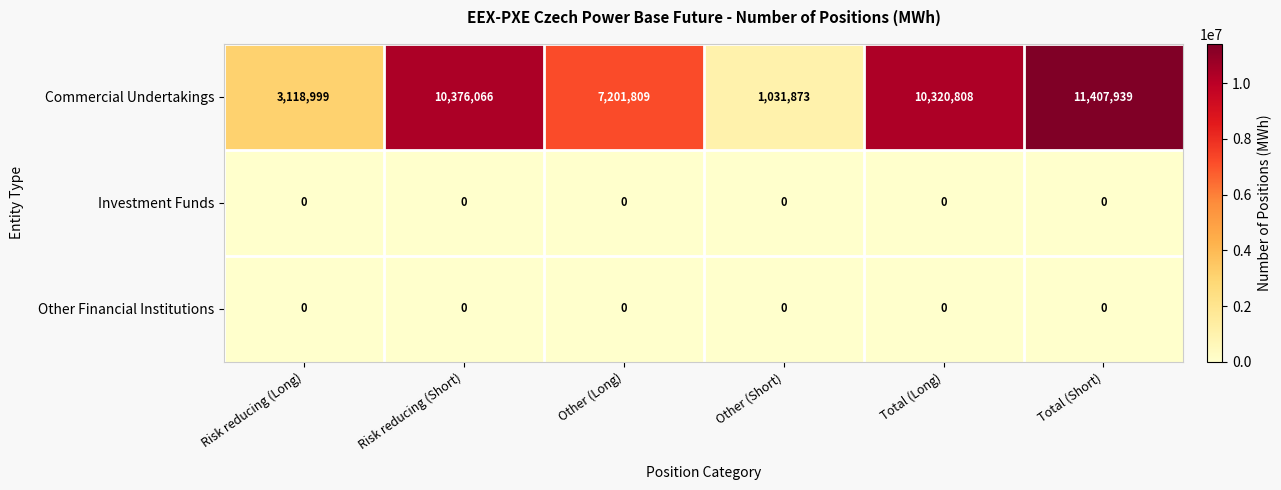

Between Risk reducing (Long) and Other (Long), which series saw the biggest shift?

Commercial Undertakings